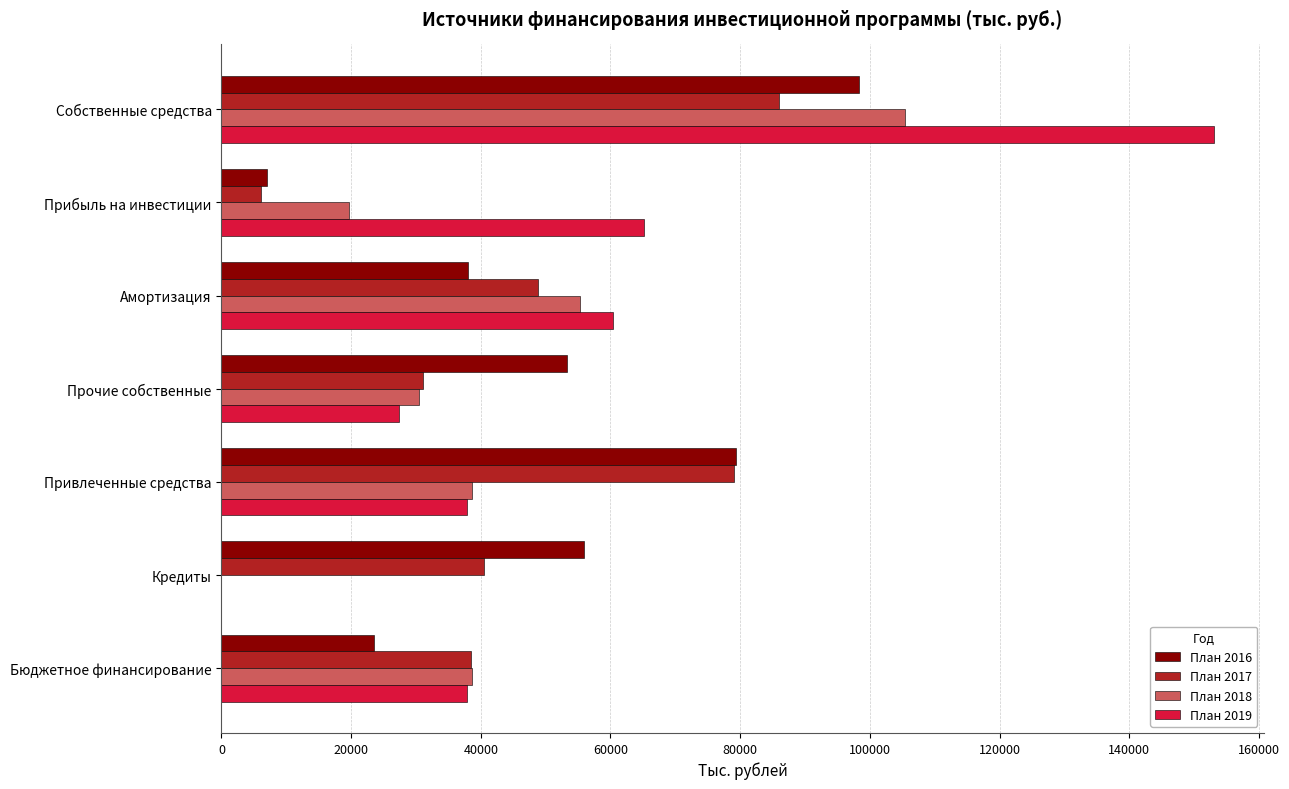

What are all the series names shown in the legend?

План 2016, План 2017, План 2018, План 2019